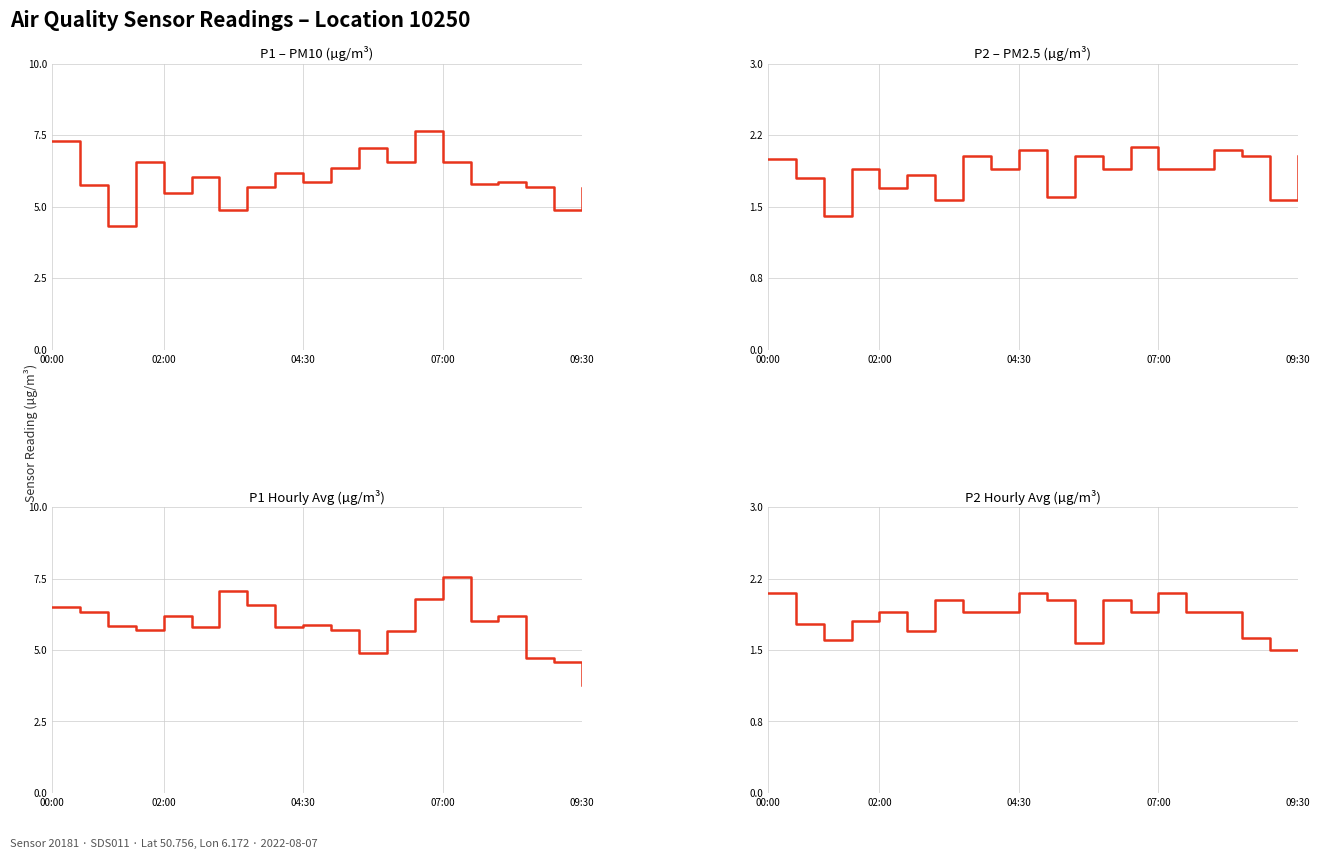

True or false: P1 – PM10 (µg/m³) has a value of 10.0 at 11.

False